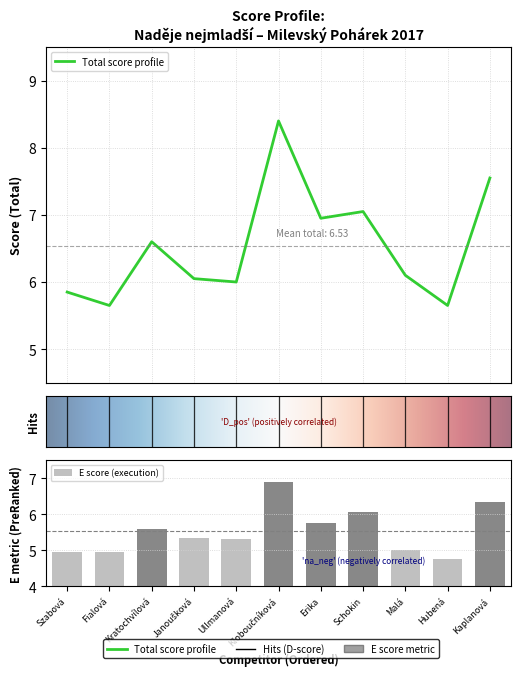

What is the sum of the Celkem (total) values at Kloboučníková and Kaplanová?

15.9